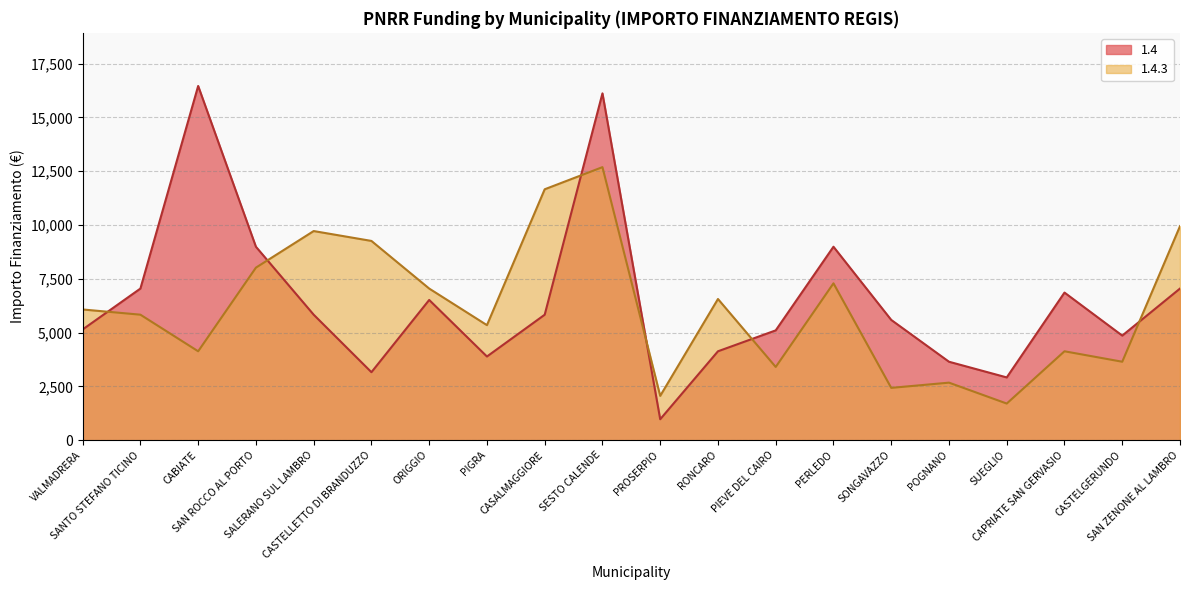

Is it true that 1.4 equals 5831 at CASALMAGGIORE?

True